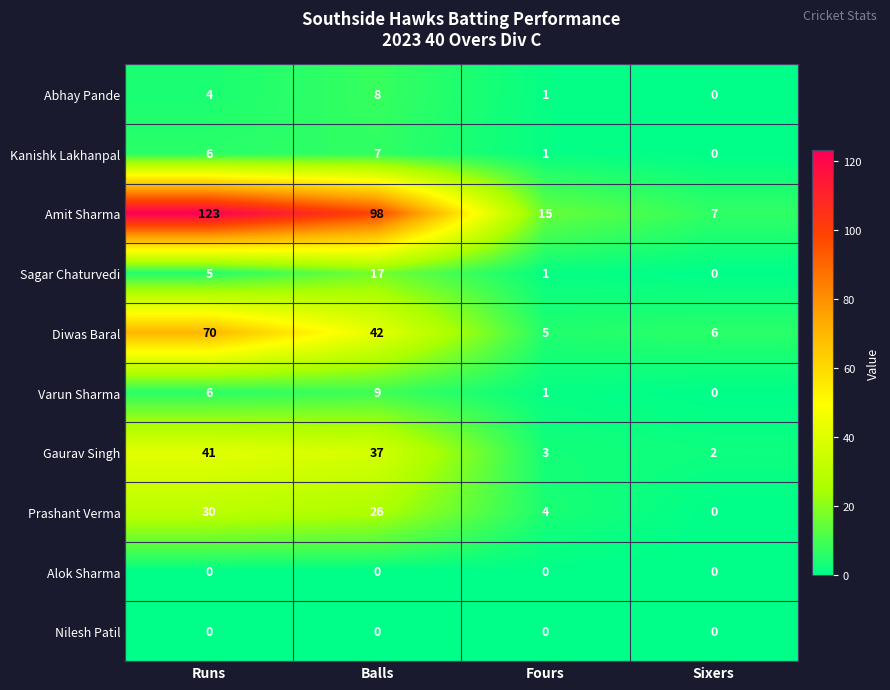

Rank the categories by Amit Sharma value from lowest to highest.

Sixers, Fours, Balls, Runs